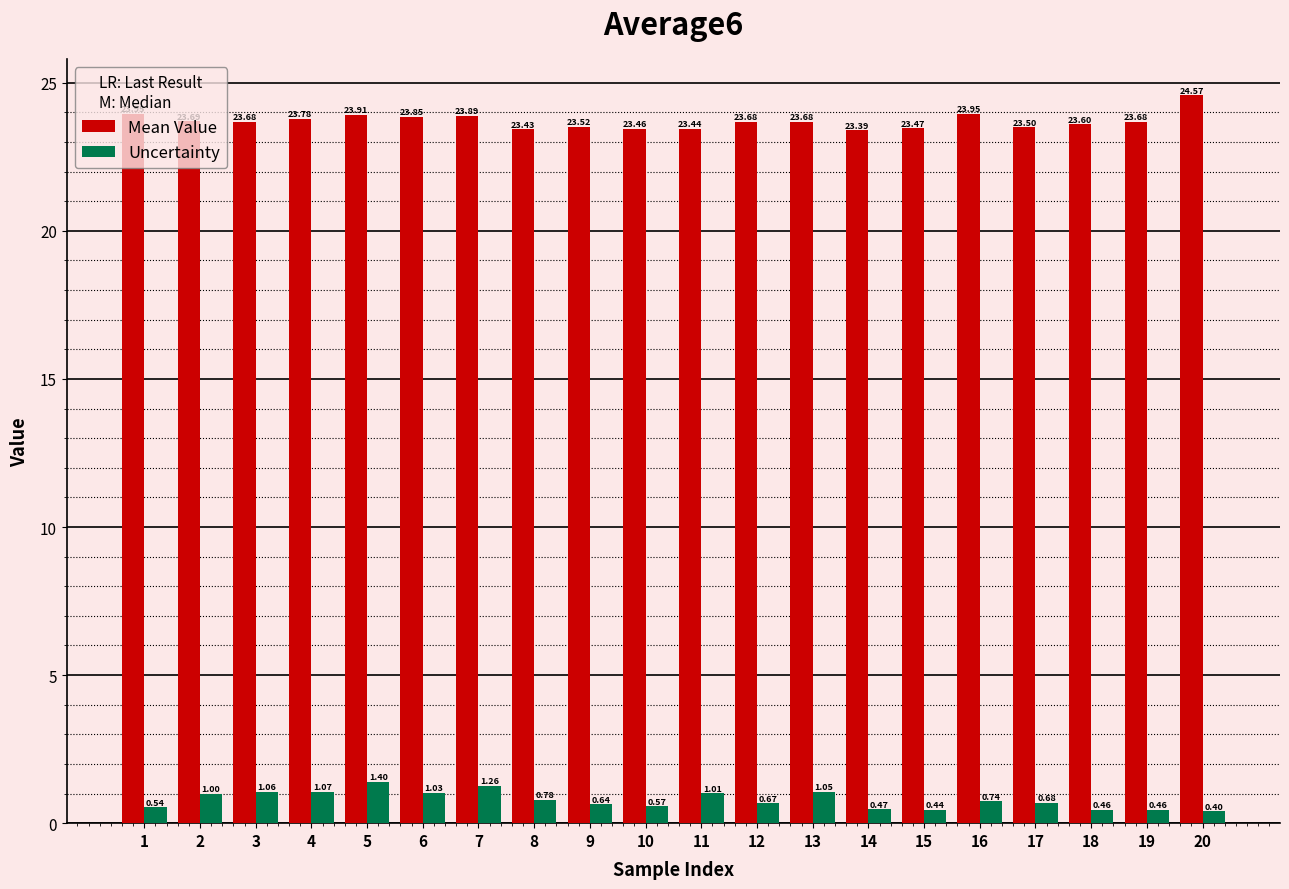

What is the sum of all Uncertainty values?

15.7